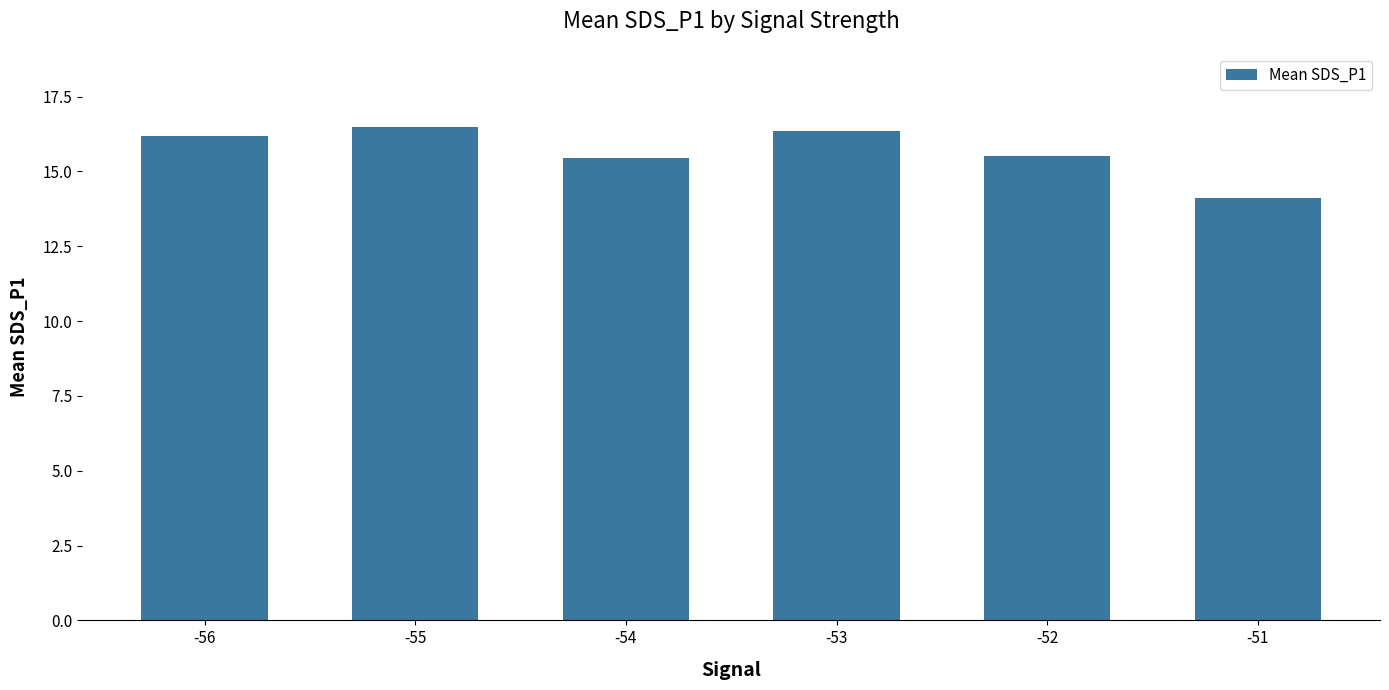

What is the sum of all values?

94.1